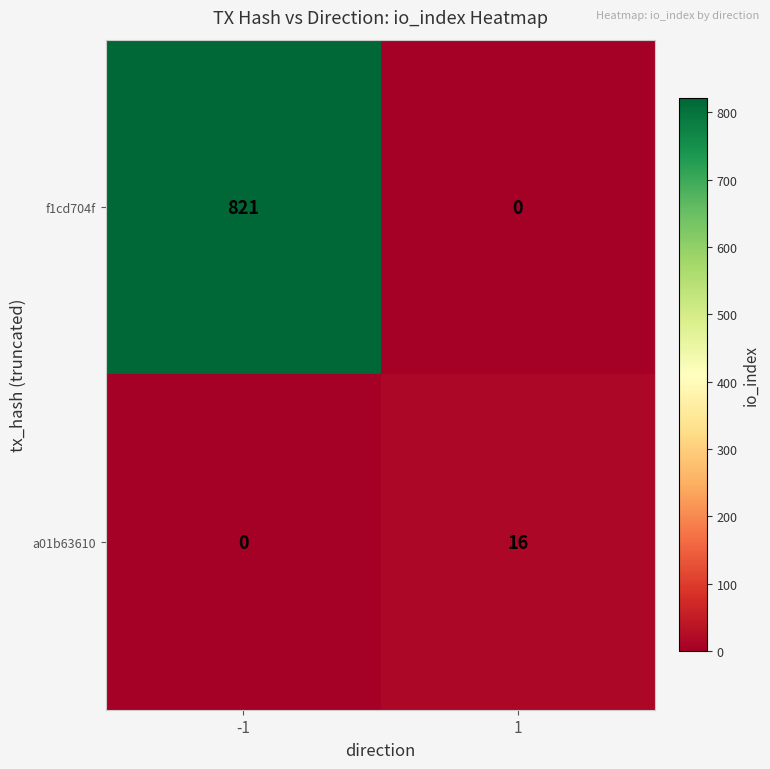

Reading right to left, transcribe all the data shown in this chart.

f1cd704f: 1=0	-1=821
a01b63610: 1=16	-1=0